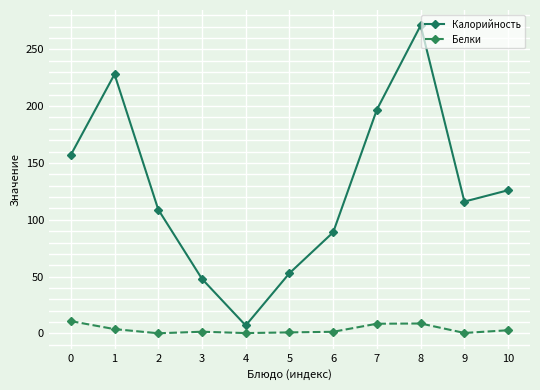

What are all the series names shown in the legend?

Калорийность, Белки